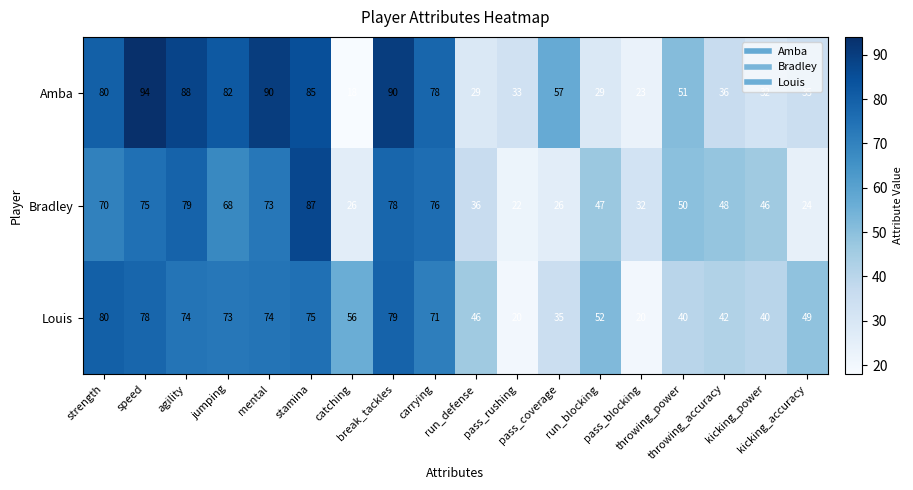

Which series has the largest range (max minus min)?

Amba